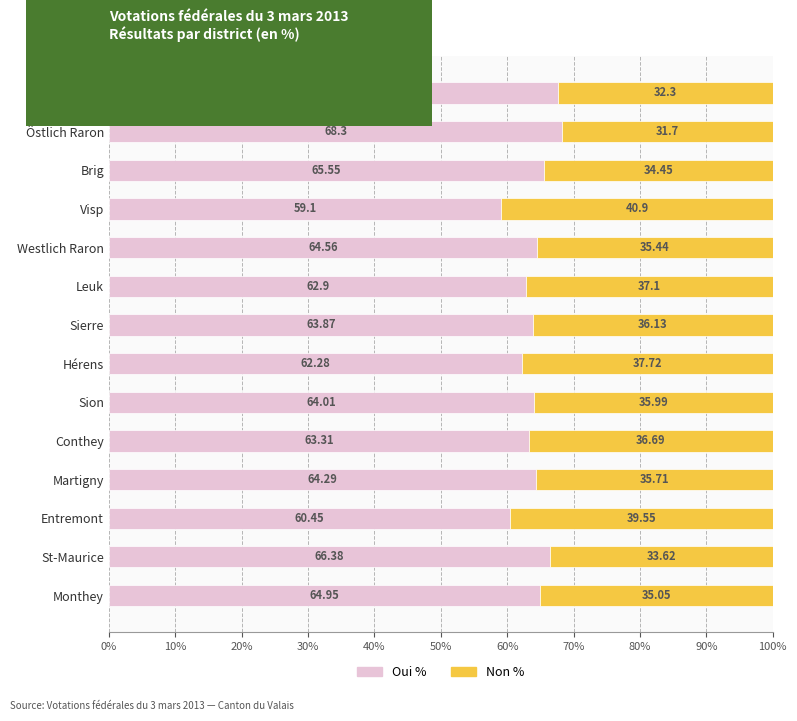

What are all the series names shown in the legend?

Oui %, Non %